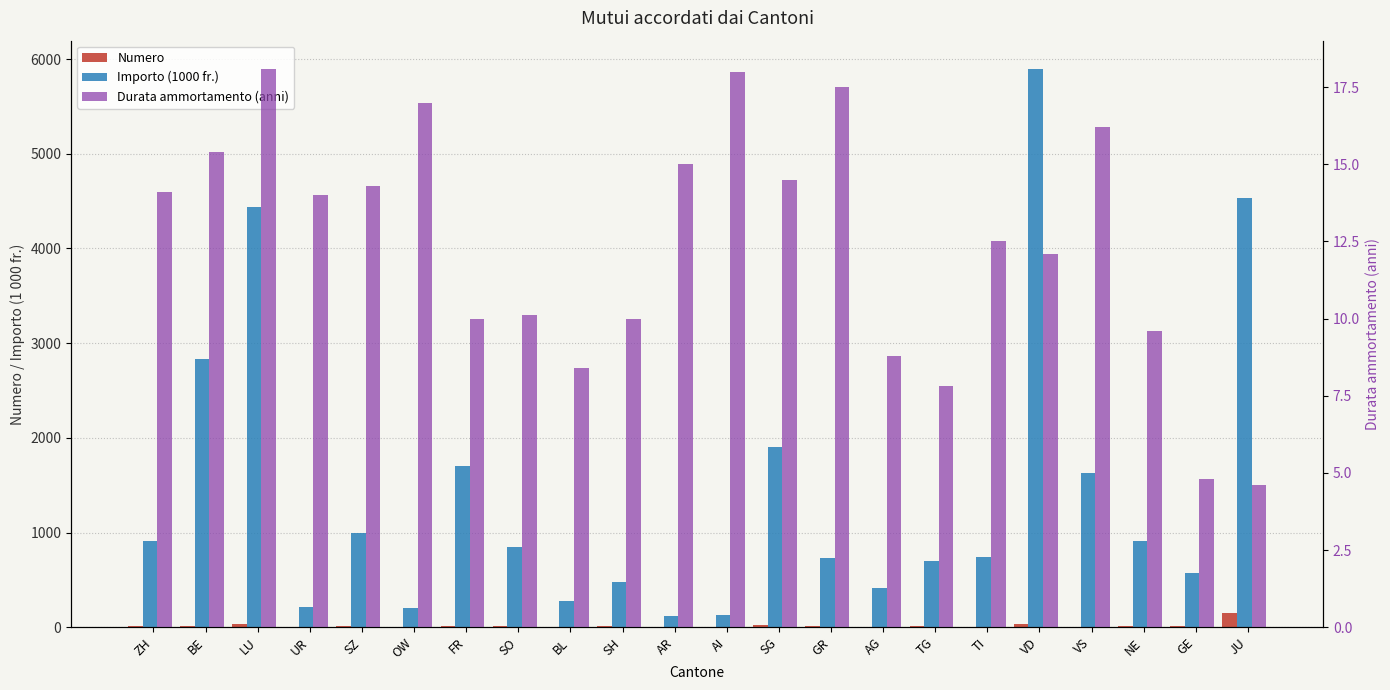

The value of Numero at OW is 1.0. True or false?

True